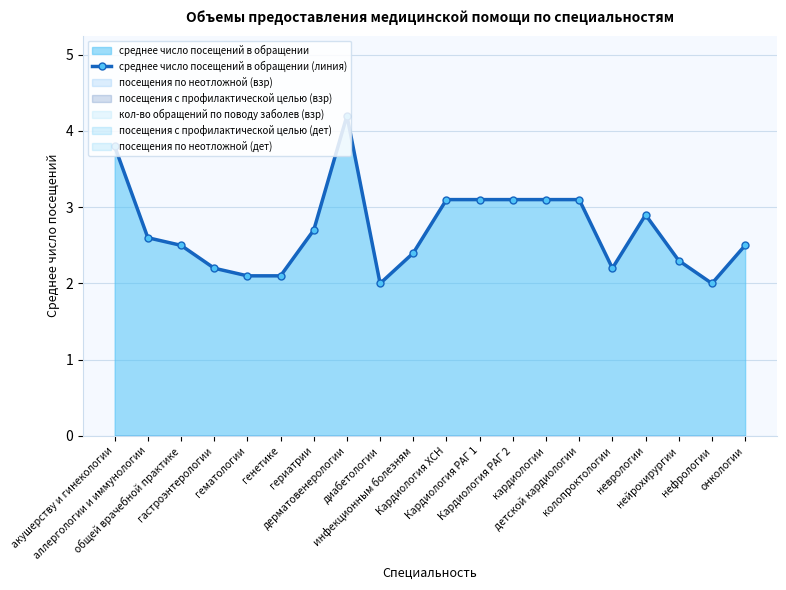

What is the sum of the values at Кардиология РАГ 2 and Кардиология ХСН?

6.2